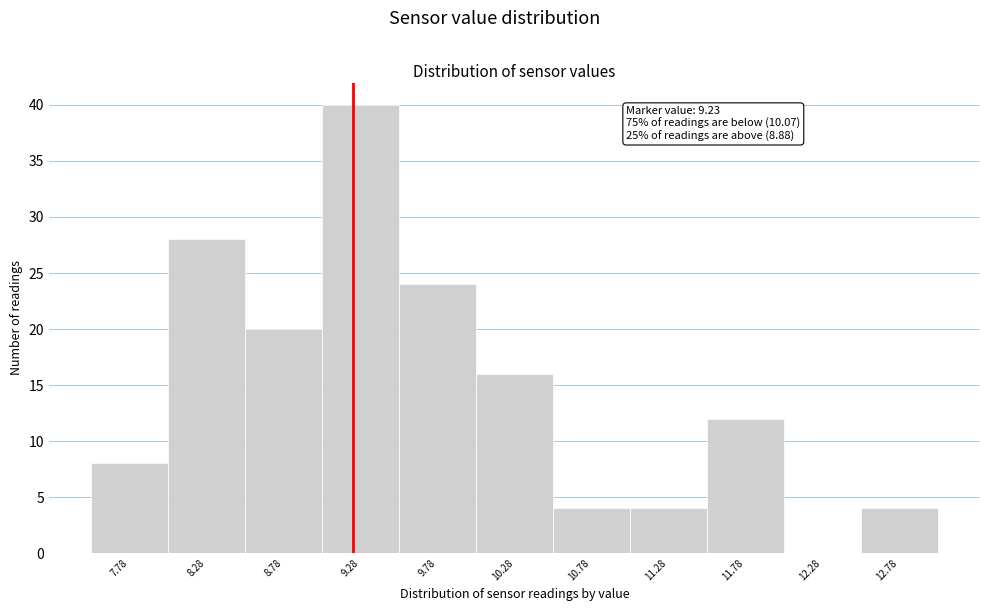

Which range on the x-axis has the tallest bar?

9.03 to 9.53